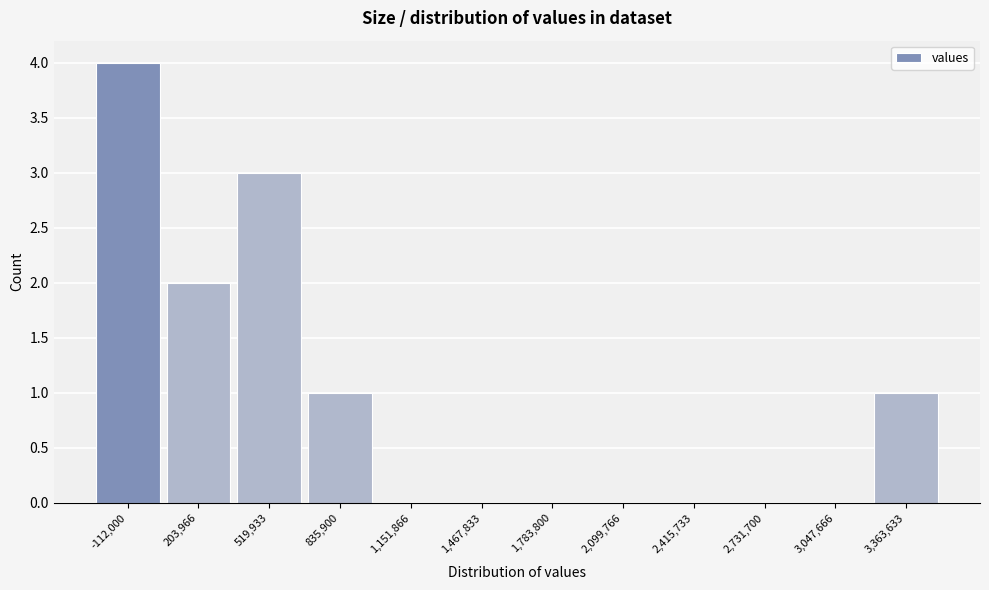

Reading left to right, list all the values displayed in this chart.

-112,000=4	203,966=2	519,933=3	835,900=1	1,151,866=0	1,467,833=0	1,783,800=0	2,099,766=0	2,415,733=0	2,731,700=0	3,047,666=0	3,363,633=1